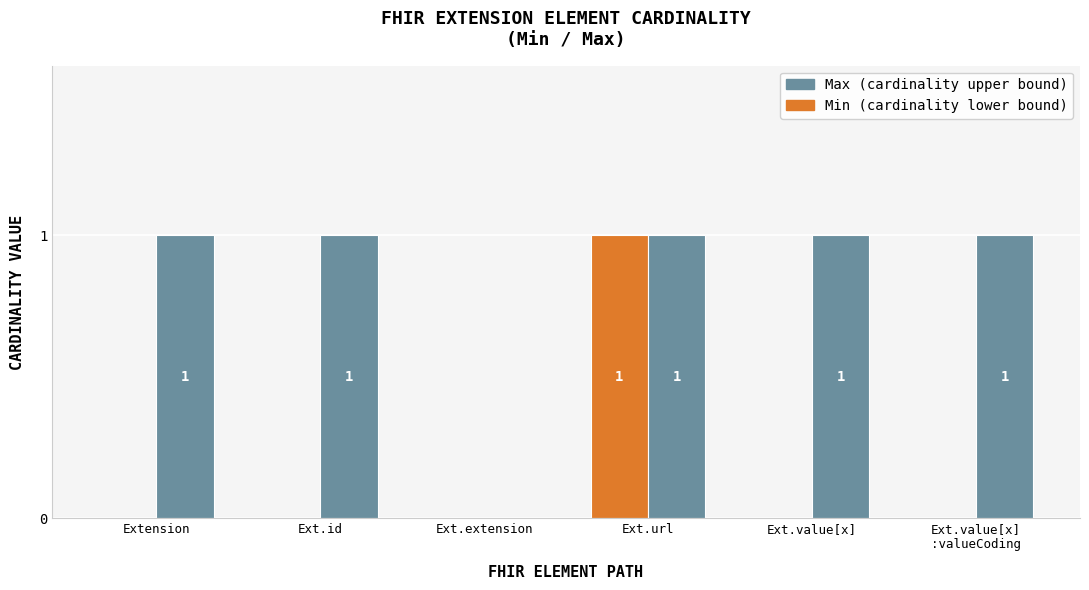

How many categories are shown in the chart?

6